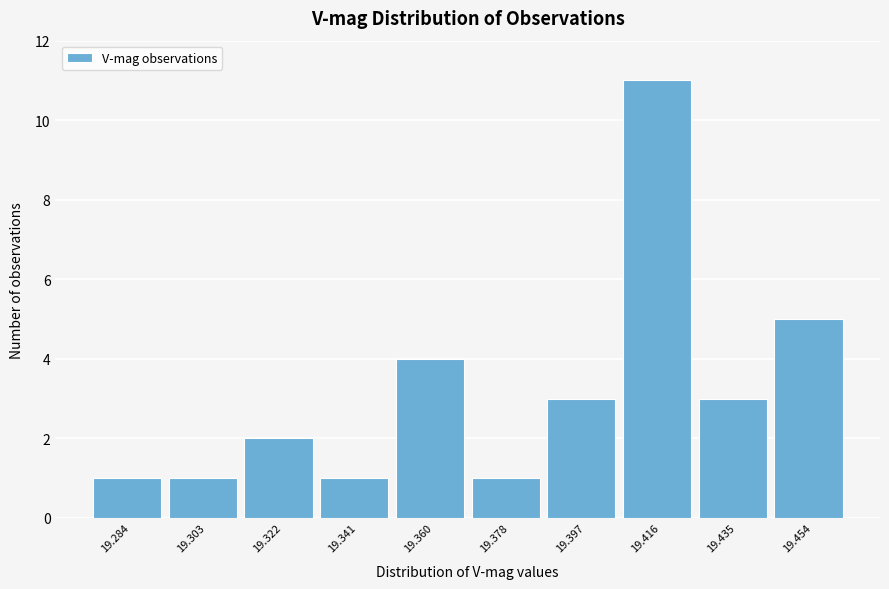

Reading left to right, extract all data points from this chart.

1	1	2	1	4	1	3	11	3	5